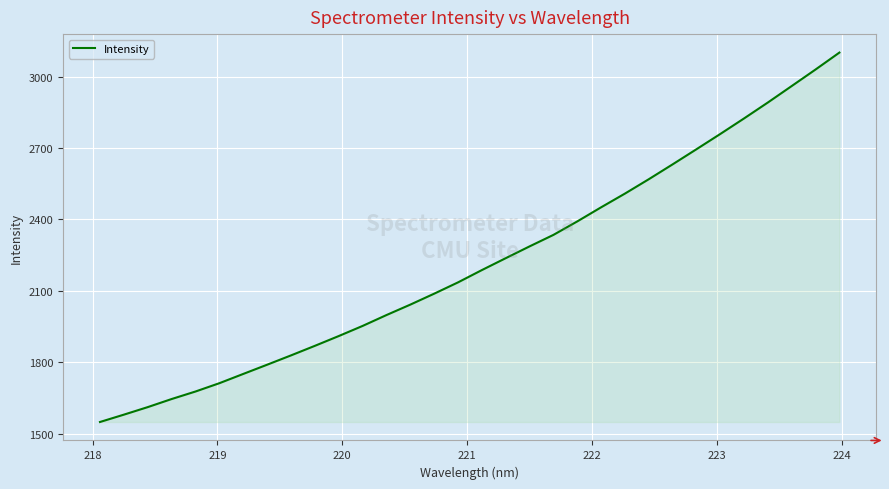

What is the difference between the maximum and minimum values?

1552.2